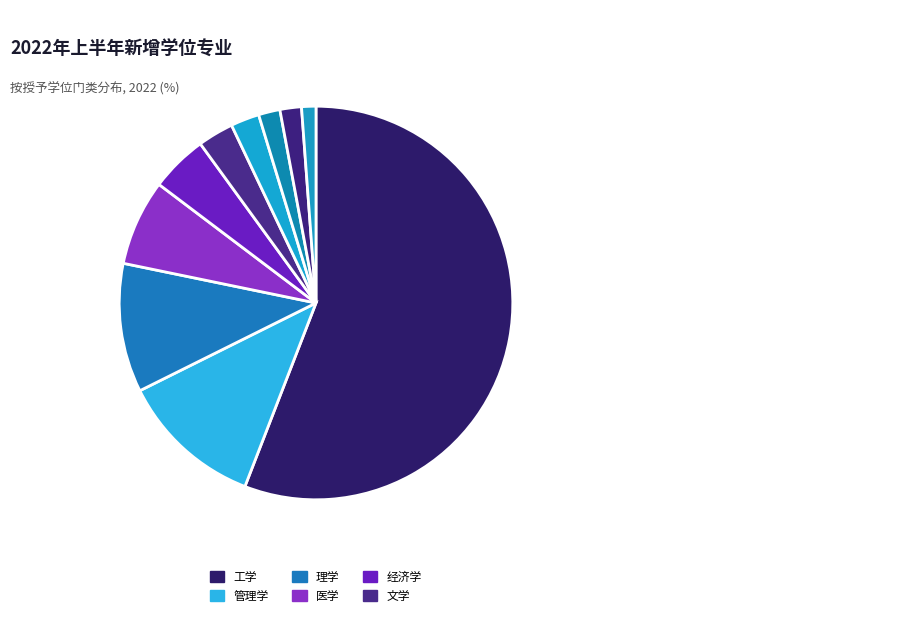

How many slices are in this pie chart?

10